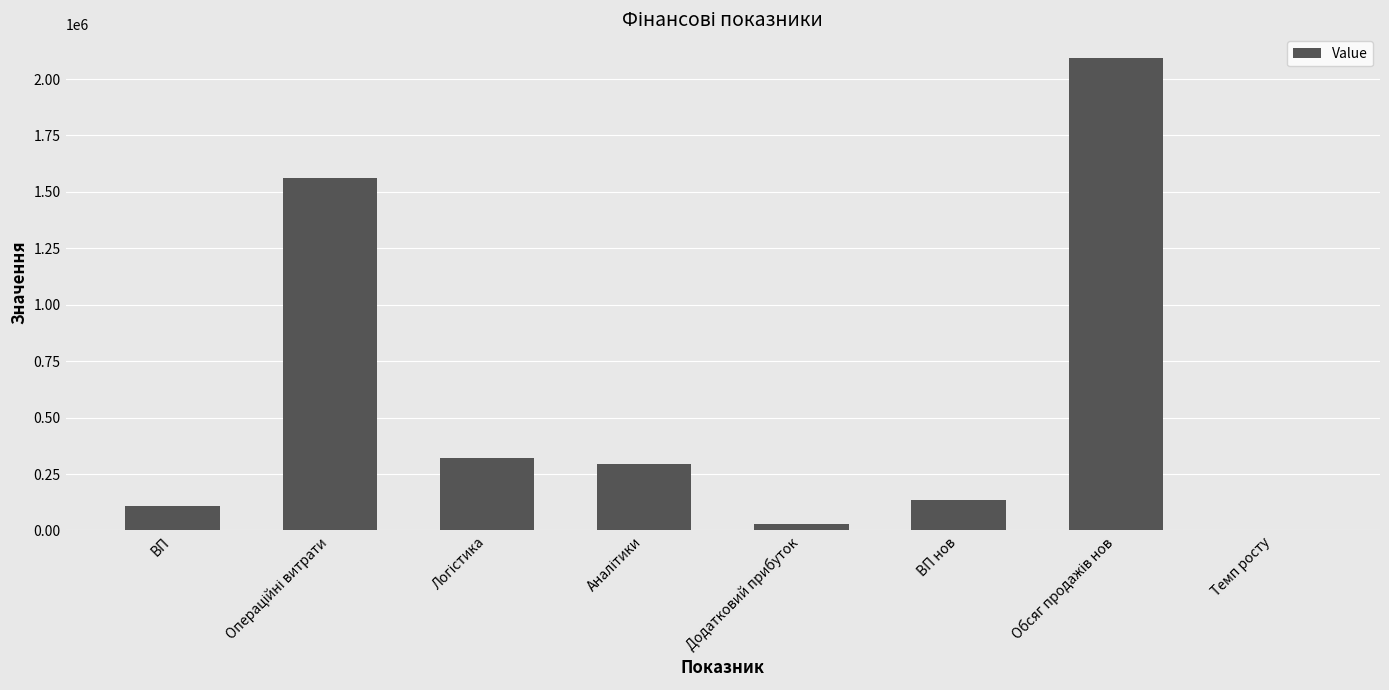

Reading left to right, extract all data points from this chart.

108591.6	1562048.4	323344.0	295859.8	27484.2	136075.8	2093474.5	125.3